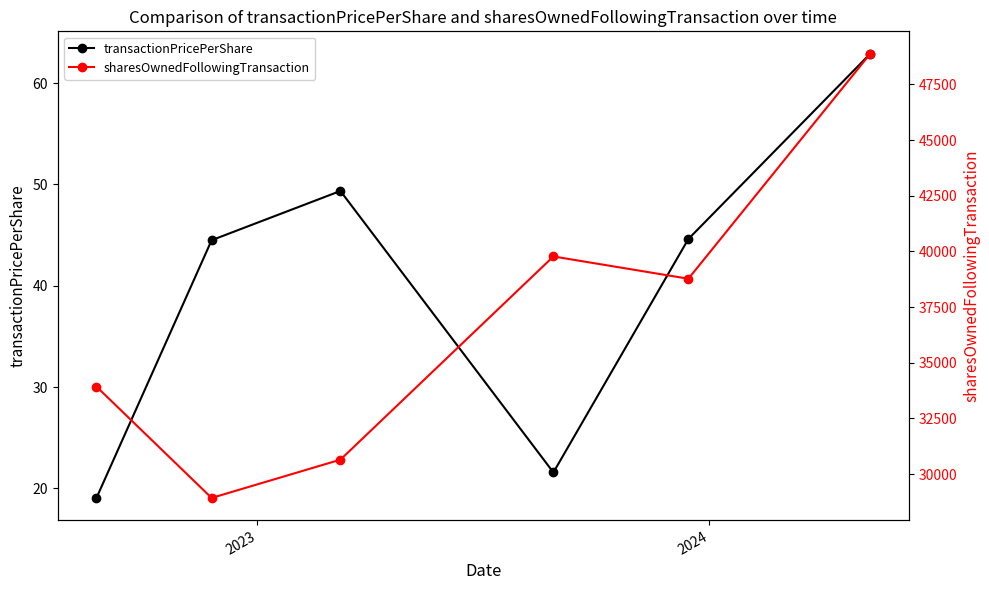

Does the chart display data point markers on the line(s)?

Yes